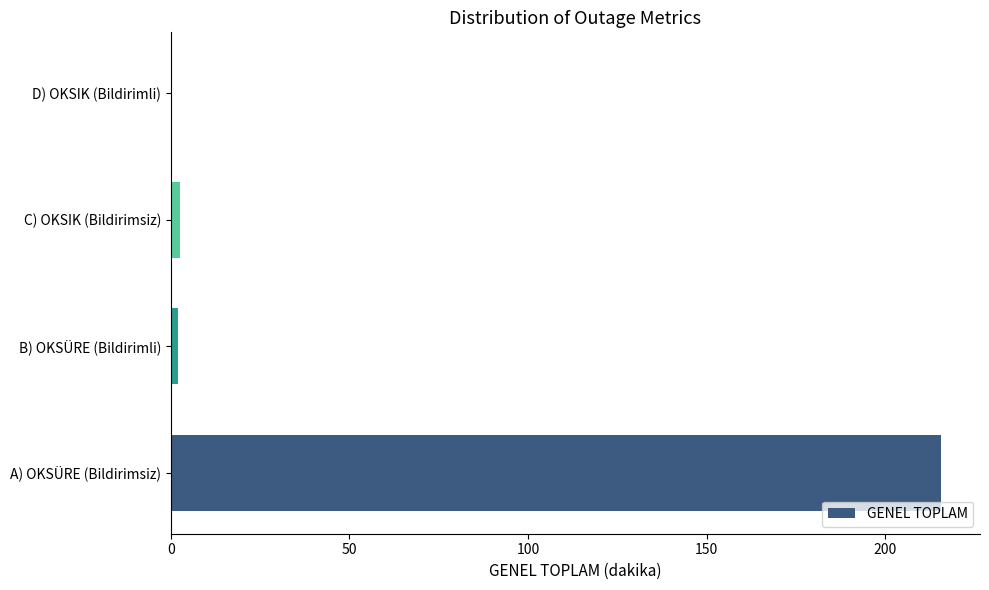

Between B) OKSÜRE (Bildirimli) and A) OKSÜRE (Bildirimsiz), which is larger?

A) OKSÜRE (Bildirimsiz)